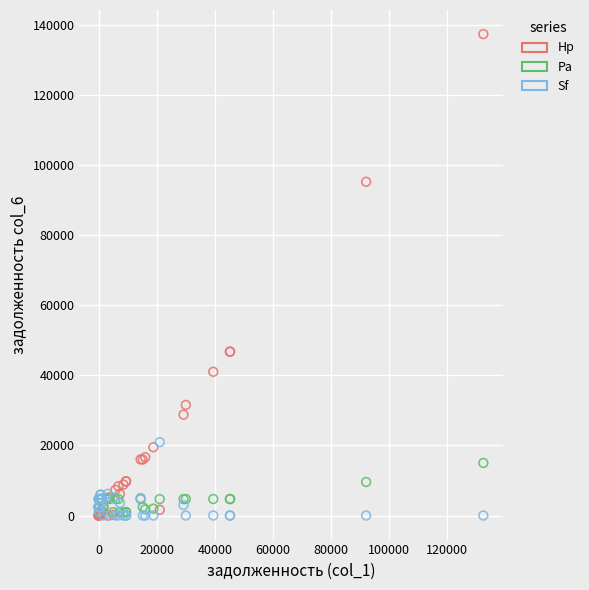

Which series has the largest Y range (max minus min)?

Hp